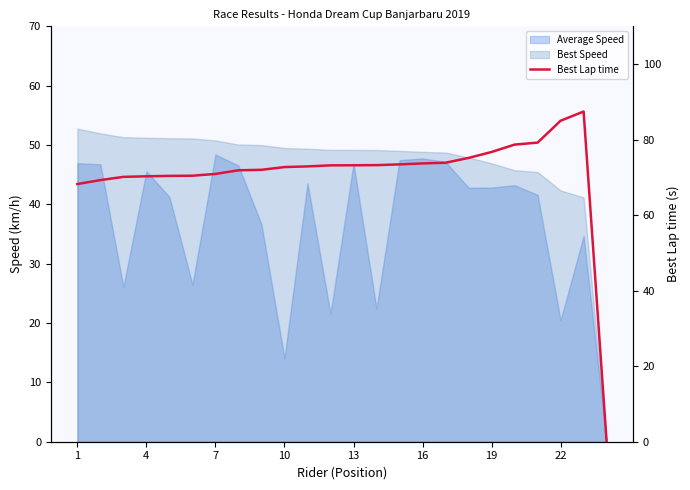

At which label is the value closest to 43?

1